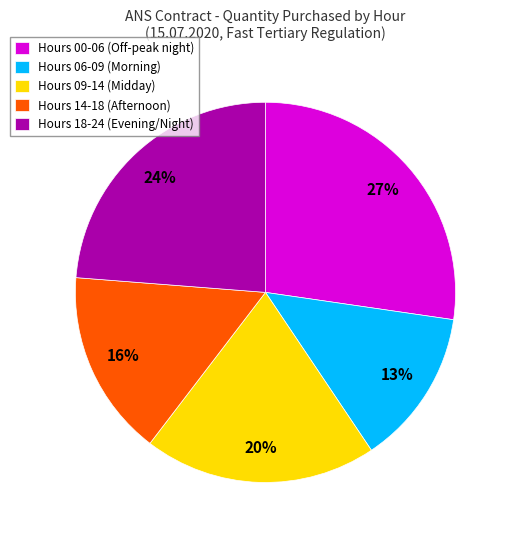

Which category has the smallest portion of the pie?

Hours 06-09 (Morning)